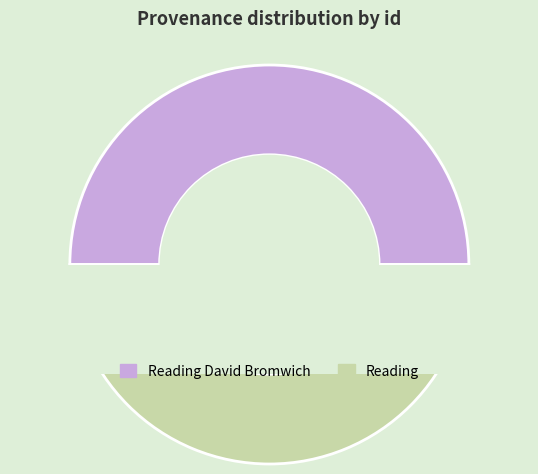

To the nearest percent, what portion does Reading David Bromwich represent?

50%